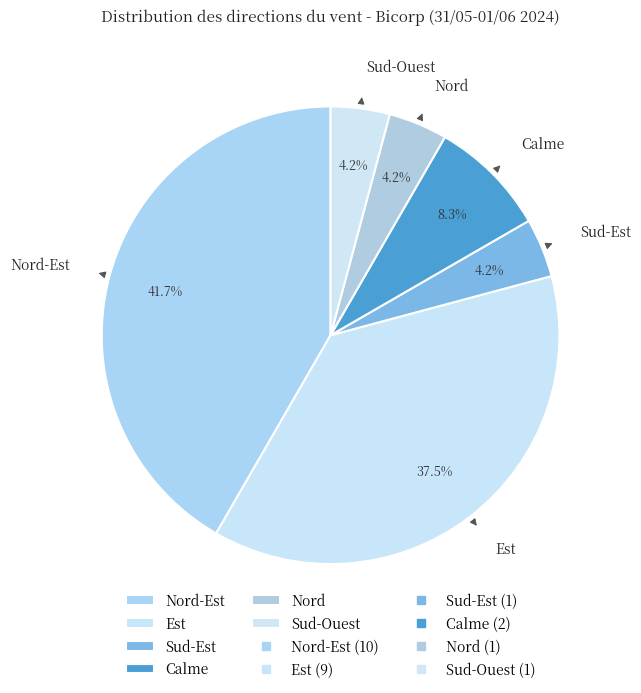

What percentage do Nord-Est and Calme together represent?

50.0%